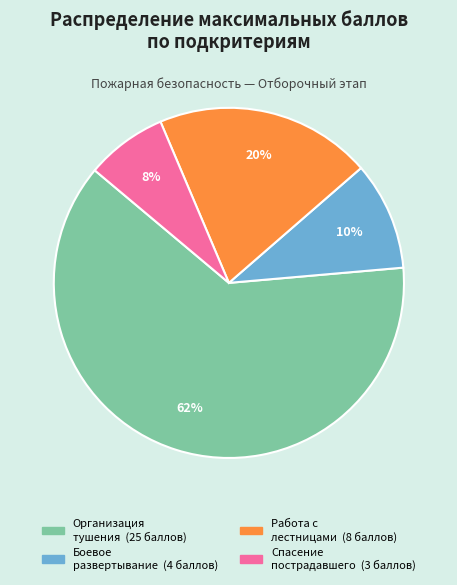

Does any single category account for the majority?

Yes